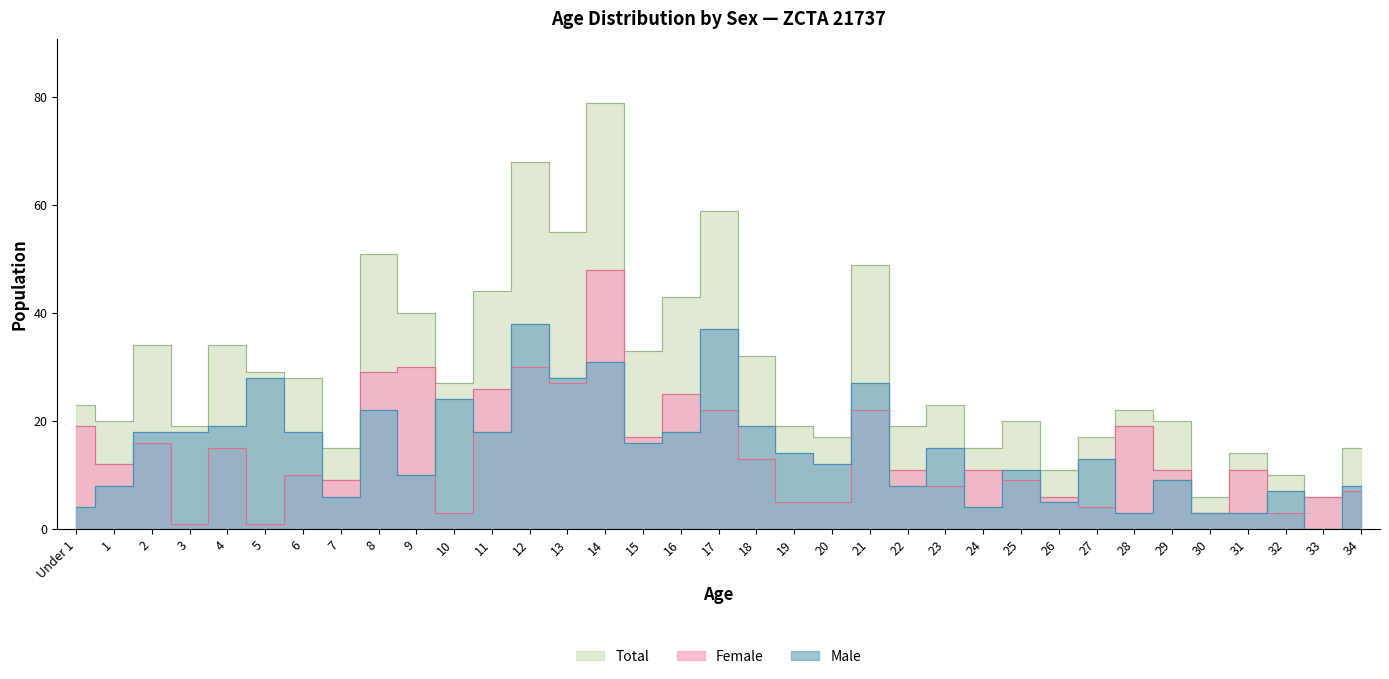

How many lines are shown in the chart?

3